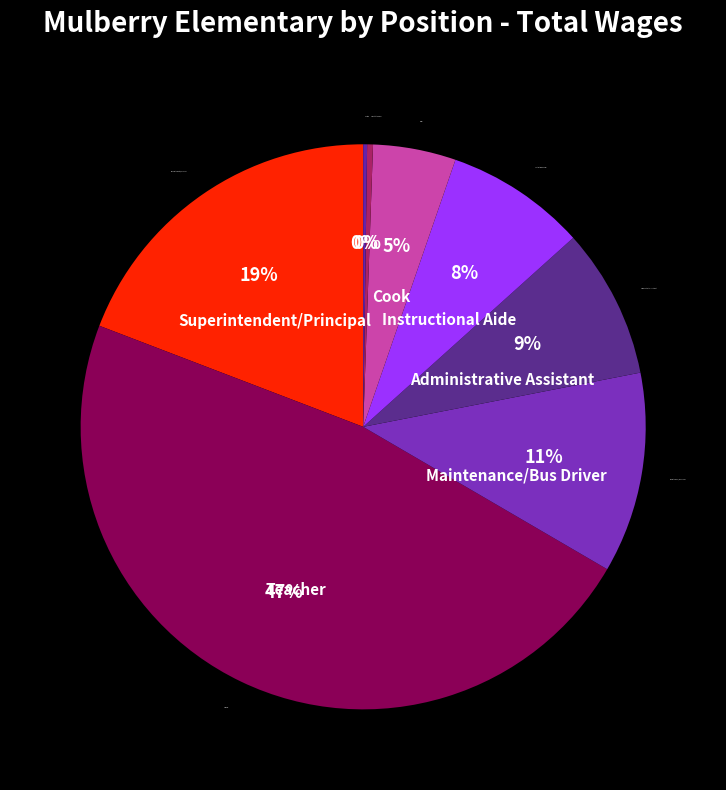

Between Administrative Assistant and Cook, which is larger?

Administrative Assistant